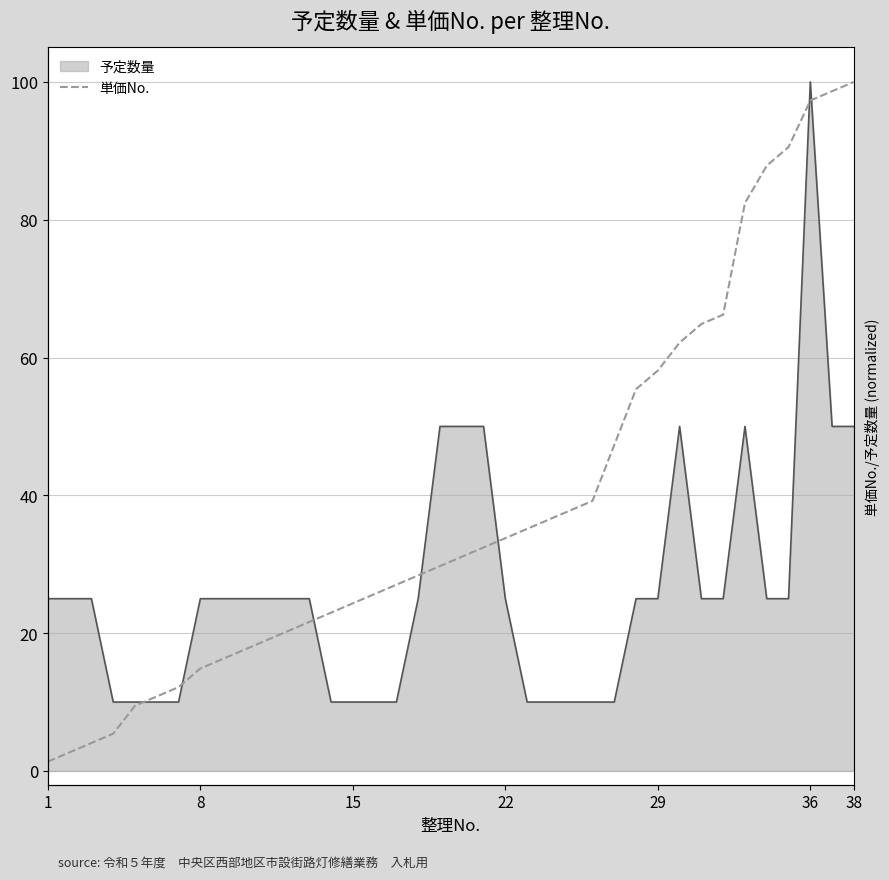

Reading left to right, extract all data points from this chart.

1.4	2.7	4.1	5.4	9.5	10.8	12.2	14.9	16.2	17.6	18.9	20.3	21.6	23.0	24.3	25.7	27.0	28.4	29.7	31.1	32.4	33.8	35.1	36.5	37.8	39.2	47.3	55.4	58.1	62.2	64.9	66.2	82.4	87.8	90.5	97.3	98.6	100.0